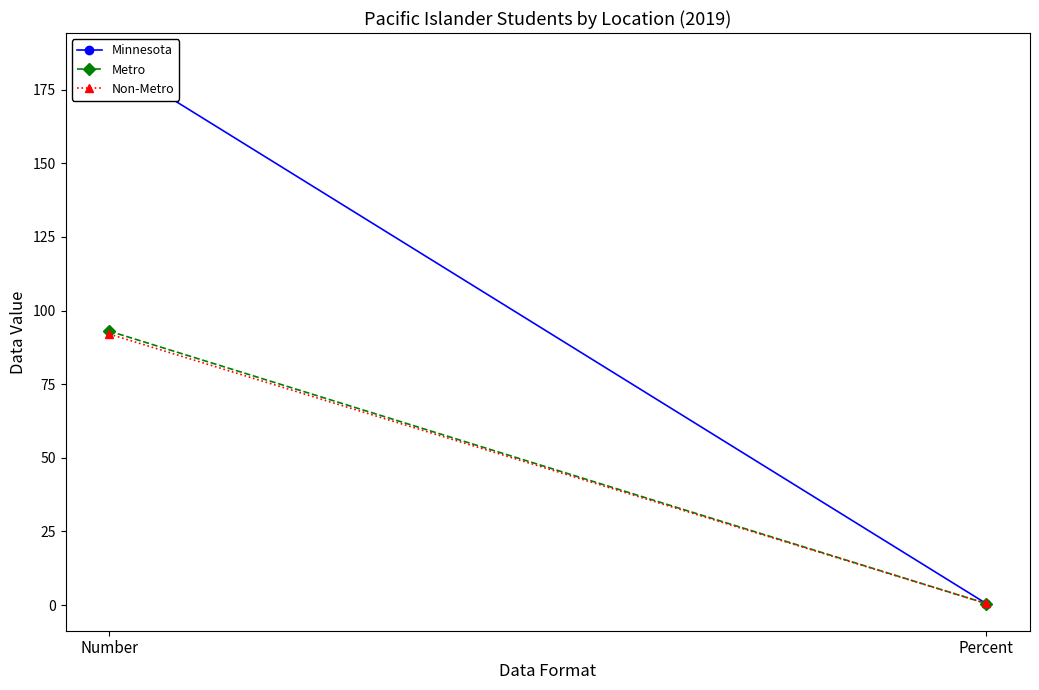

What is the average value of the Metro series?

46.8